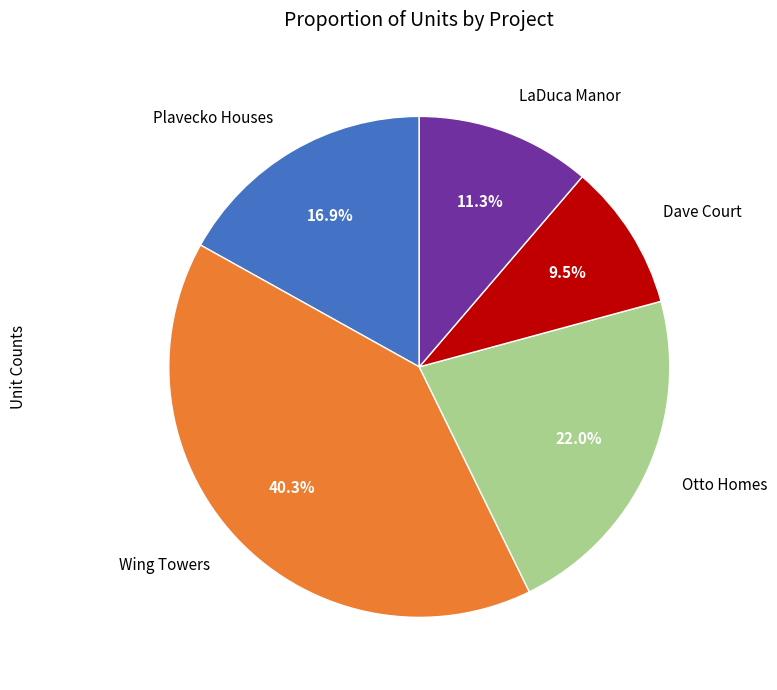

Rank the categories by value from highest to lowest.

Wing Towers, Otto Homes, Plavecko Houses, LaDuca Manor, Dave Court